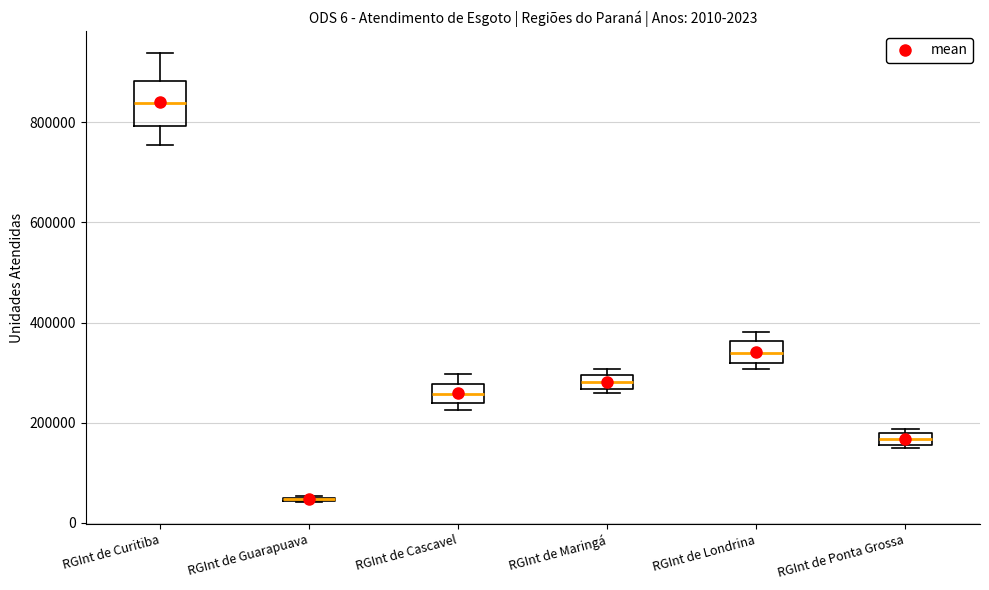

Comparing the boxes themselves (not the whiskers), which one is the tallest?

RGInt de Curitiba